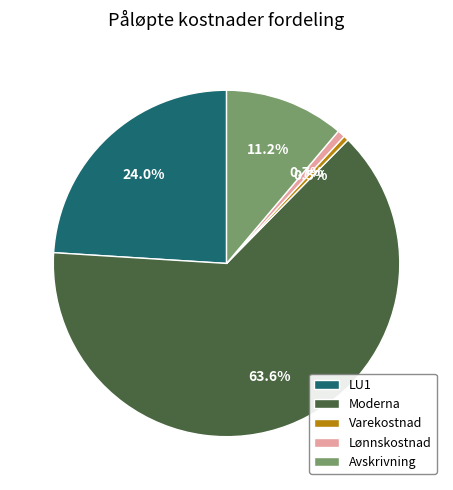

What percentage is the Avskrivning slice, to the nearest percent?

11%